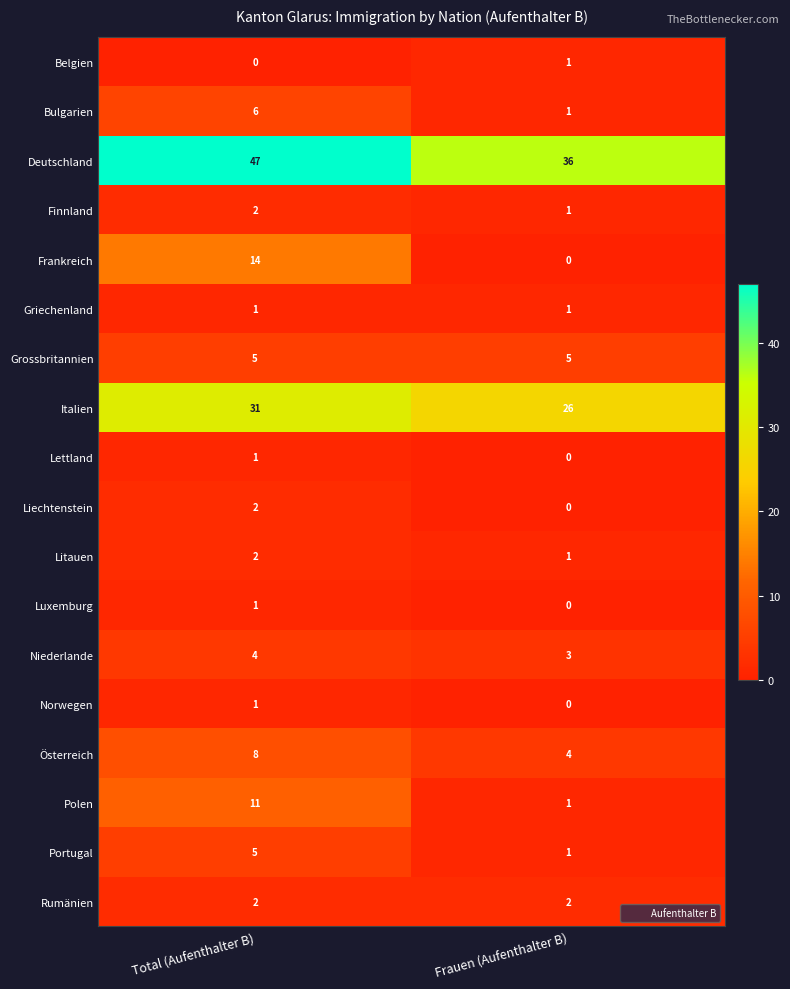

What is the maximum value shown in the chart?

47